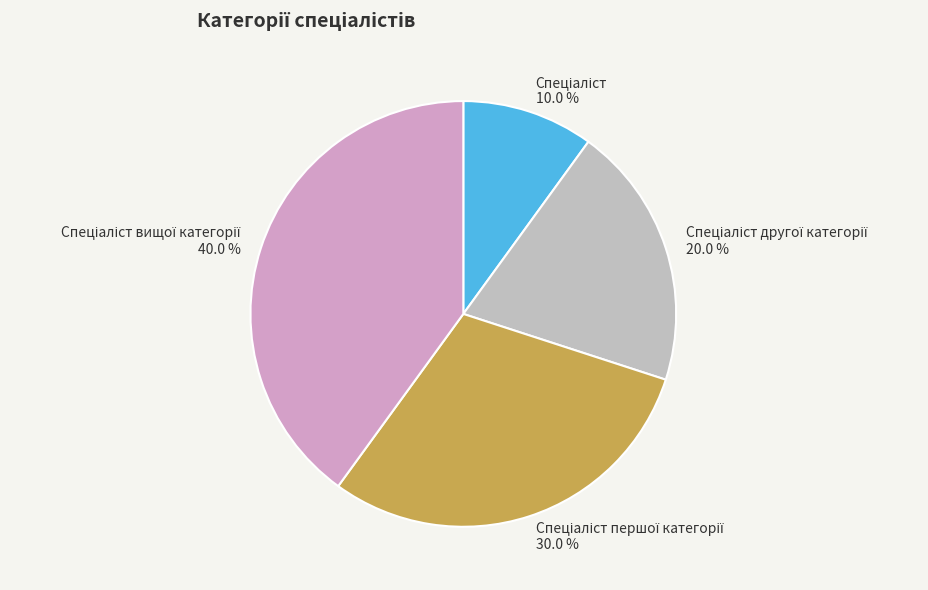

Does any single category account for the majority?

No